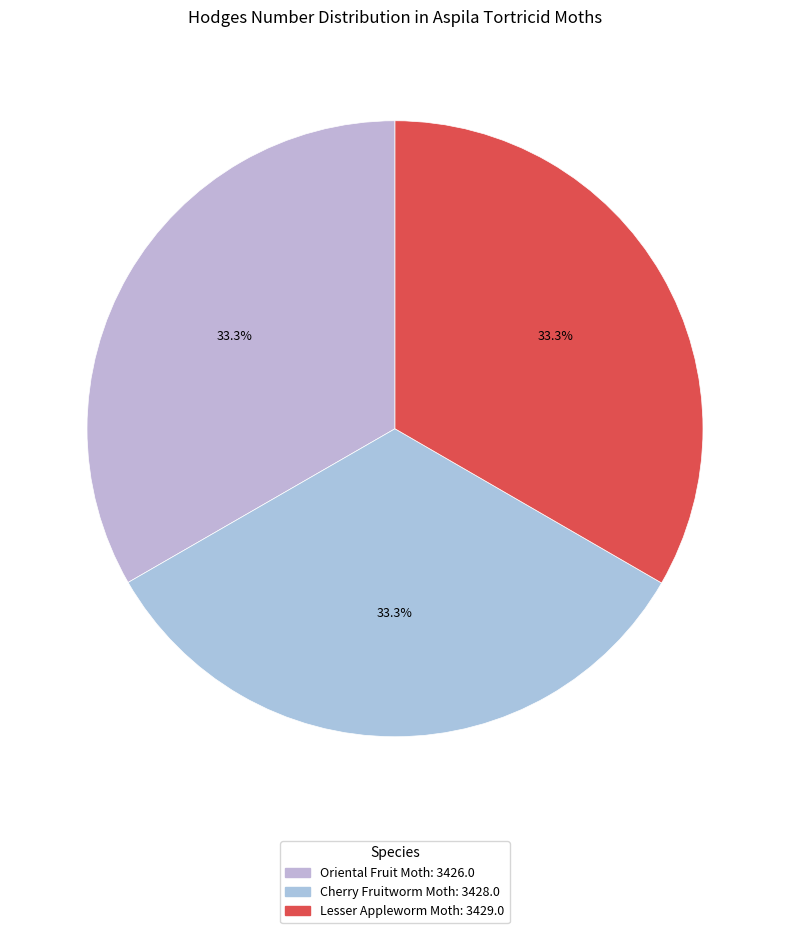

How many slices are in this pie chart?

3